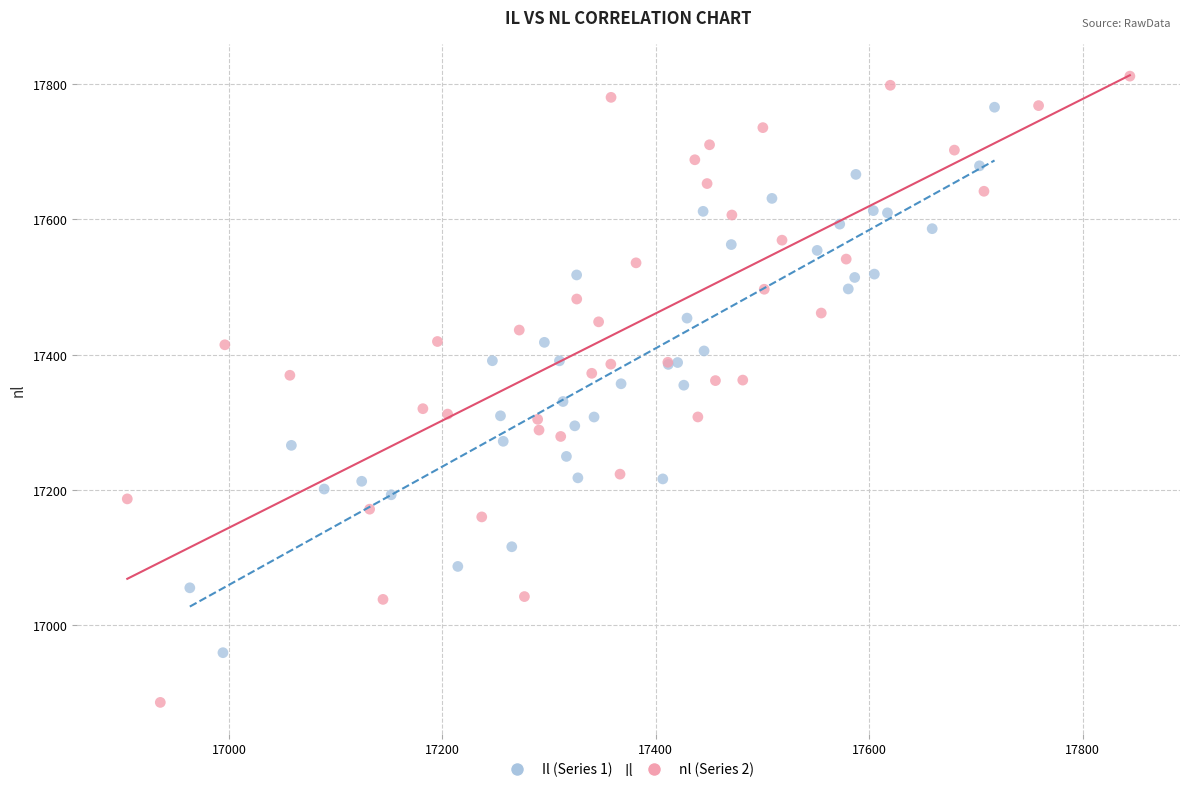

Which series contains the highest Y value?

nl (Series 2)